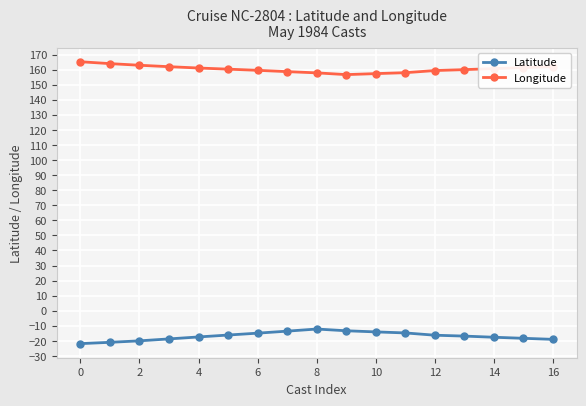

True or false: Latitude and Longitude intersect in this chart.

False